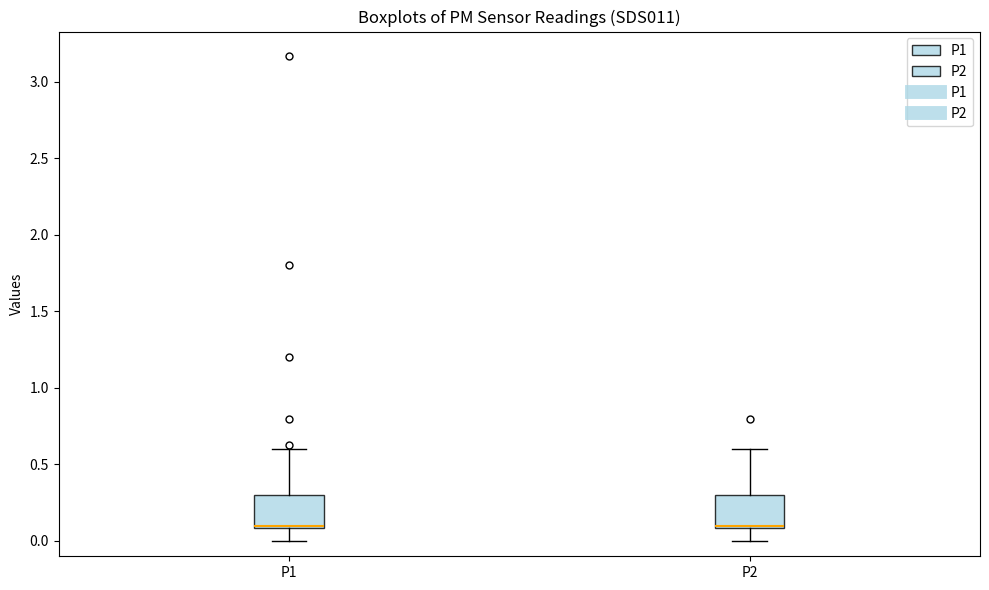

Reading left to right, transcribe this box plot: for each box, give where its median line is, the range the box spans, and where its two whiskers end, as read against the y-axis. The values are not printed on the chart, so give them approximately, as read against the axis.

P1: median 0.1 (drawn on the box's lower edge), box 0.1 to 0.3, whiskers 0.0 to 0.6
P2: median 0.1 (drawn on the box's lower edge), box 0.1 to 0.3, whiskers 0.0 to 0.6